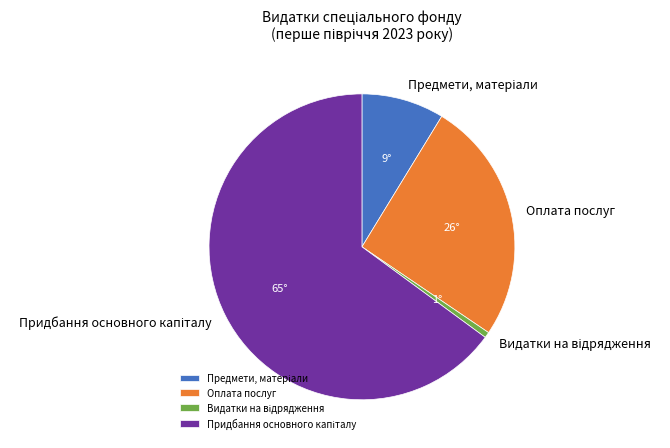

True or false: Оплата послуг accounts for 26% of the total.

True